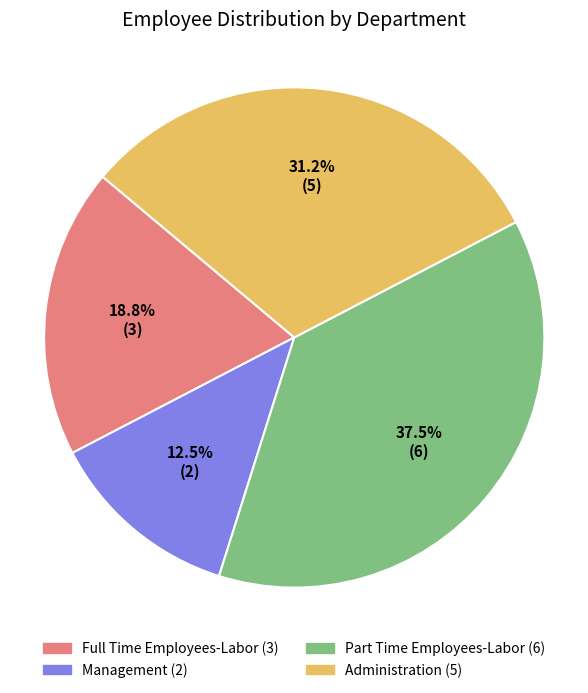

What percentage do Management and Part Time Employees-Labor together represent?

50.0%